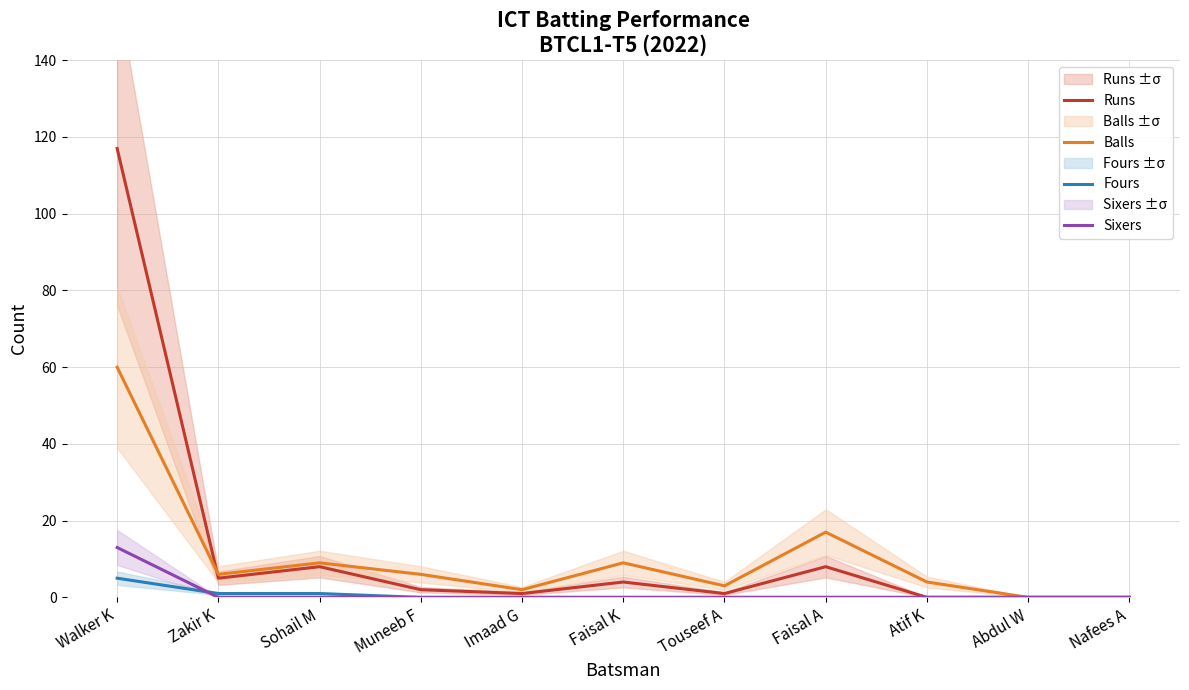

Is it true that Runs equals 3 at Zakir K?

False